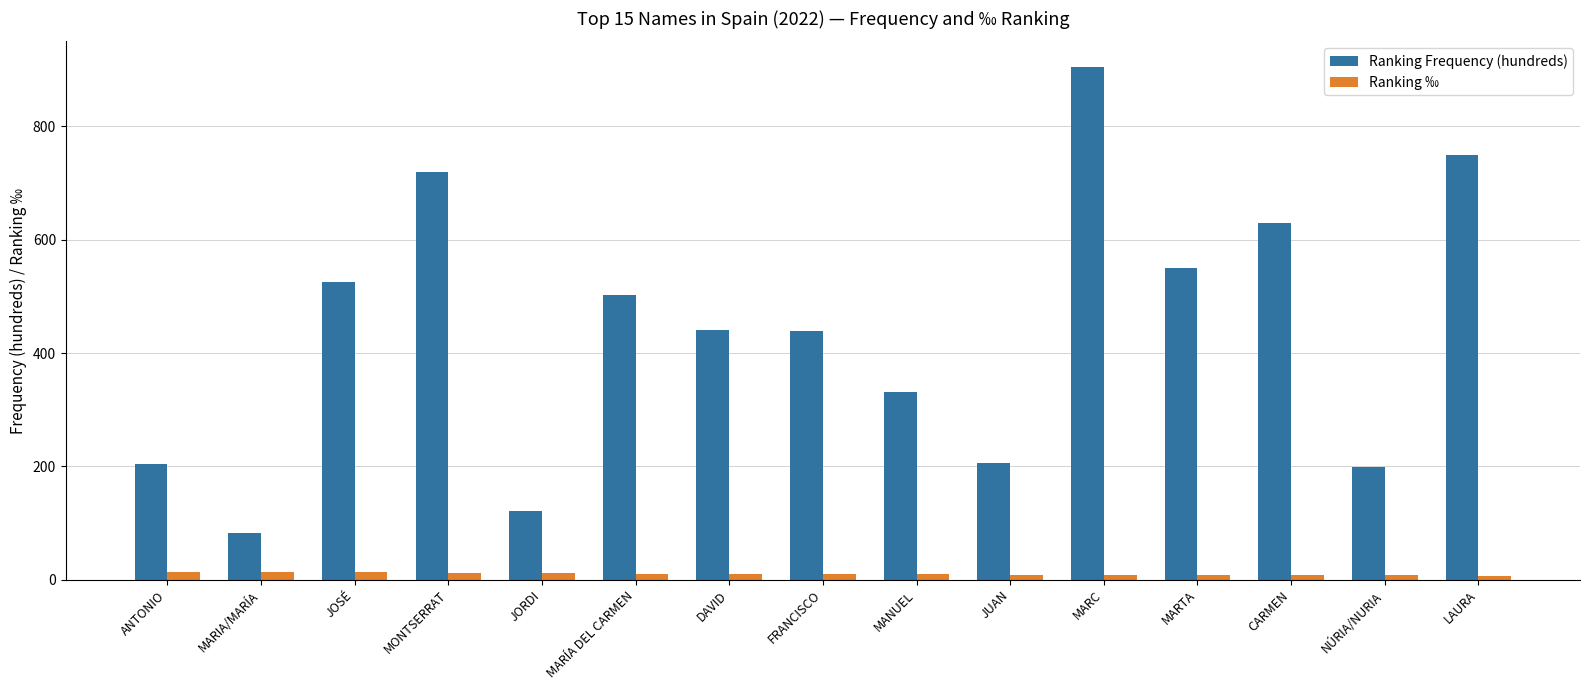

What is the label of the 6th bar from the right?

JUAN